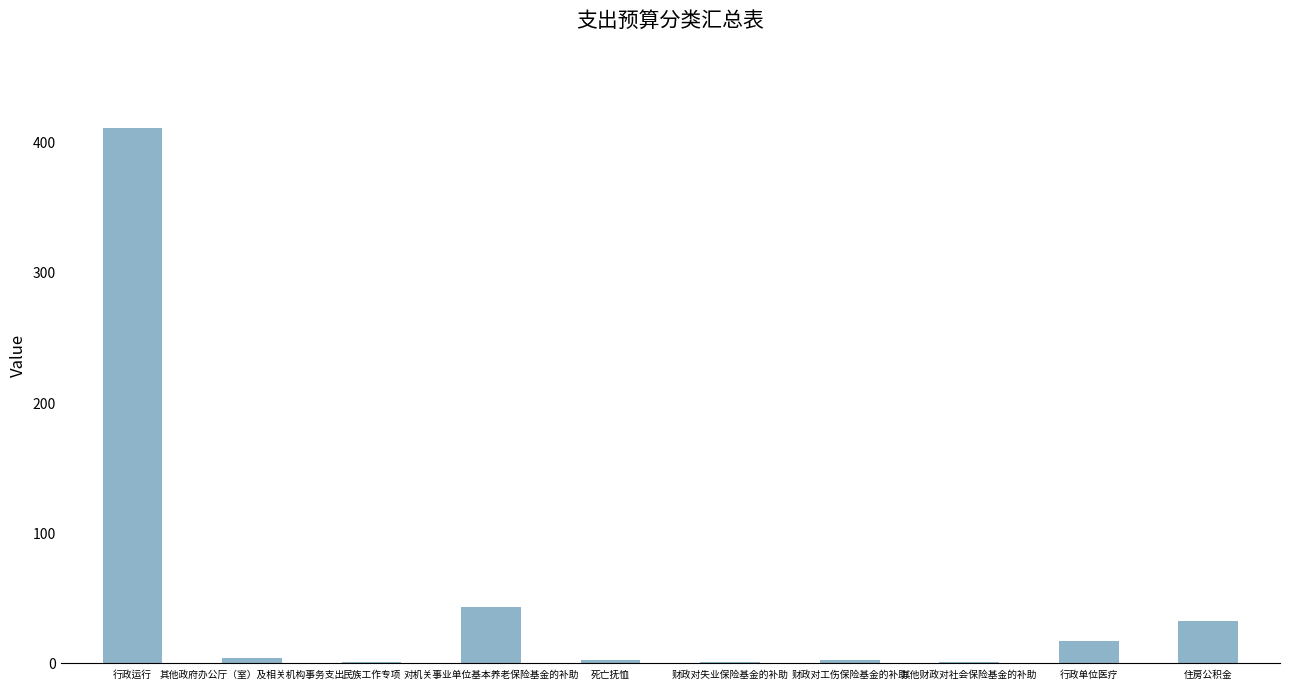

How many data points does each series have?

10